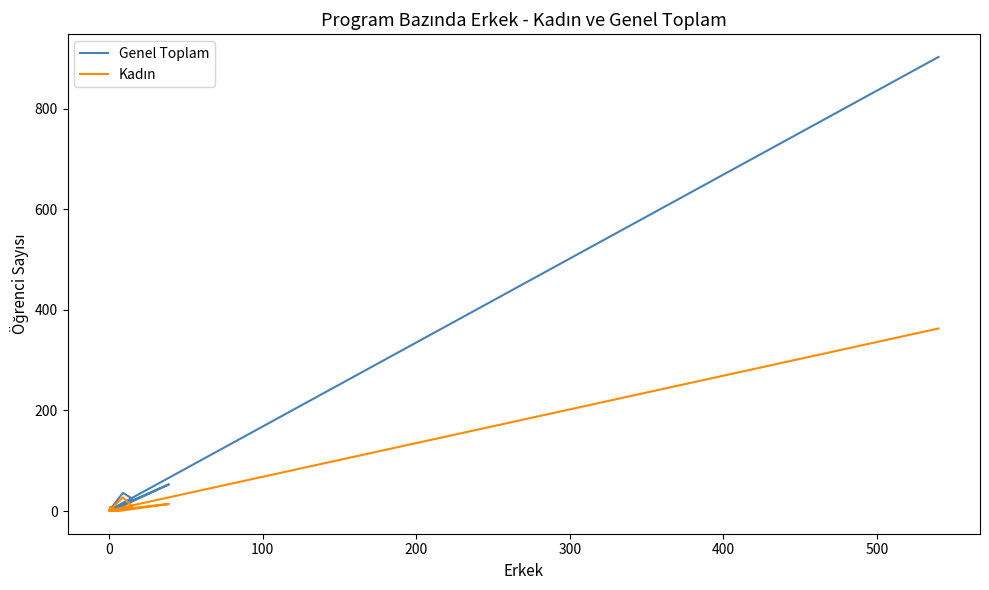

True or false: Kadın has a value of 4 at 10.

False